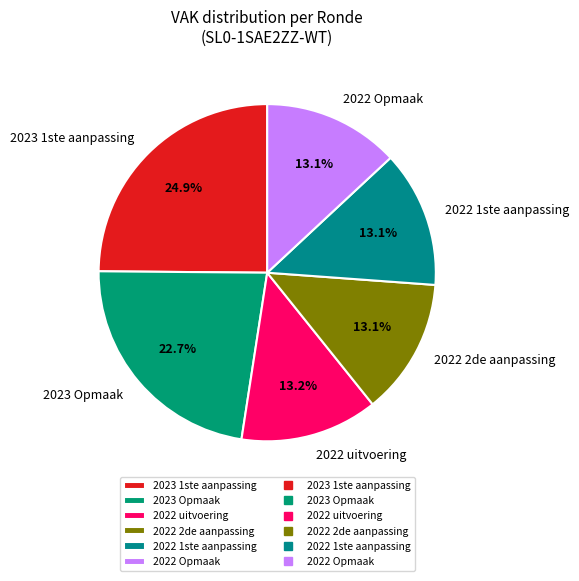

Does 2023 Opmaak account for over 50% of the chart?

No